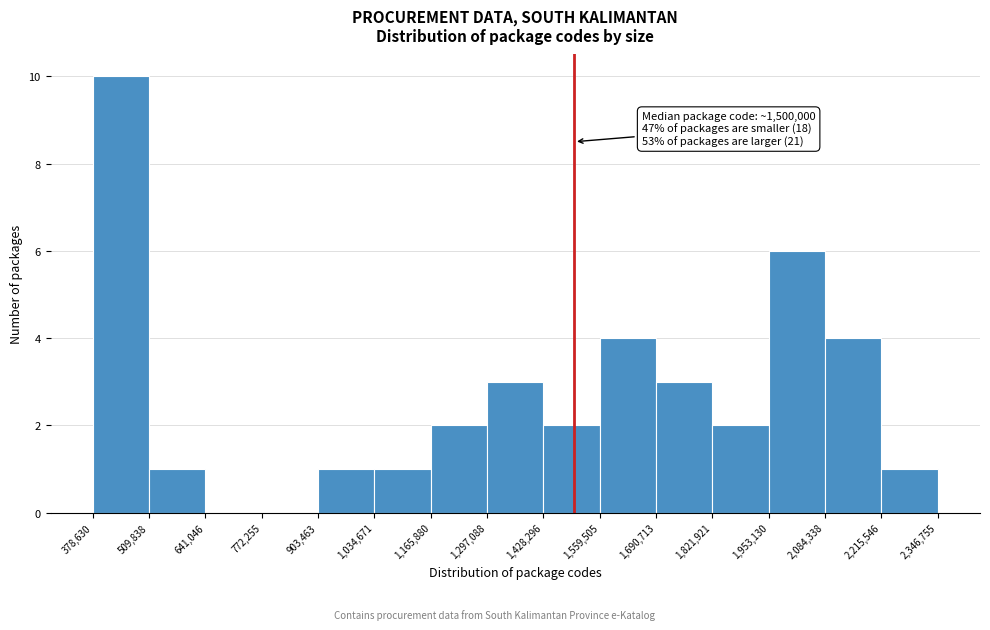

Which range on the x-axis has the tallest bar?

378,630 to 509,838